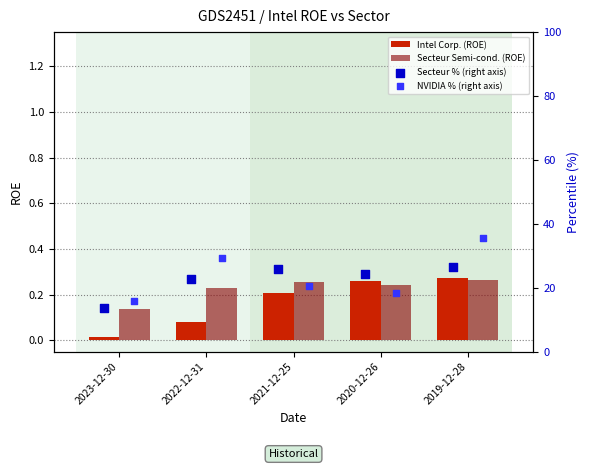

At how many categories does at least one series exceed 27?

2